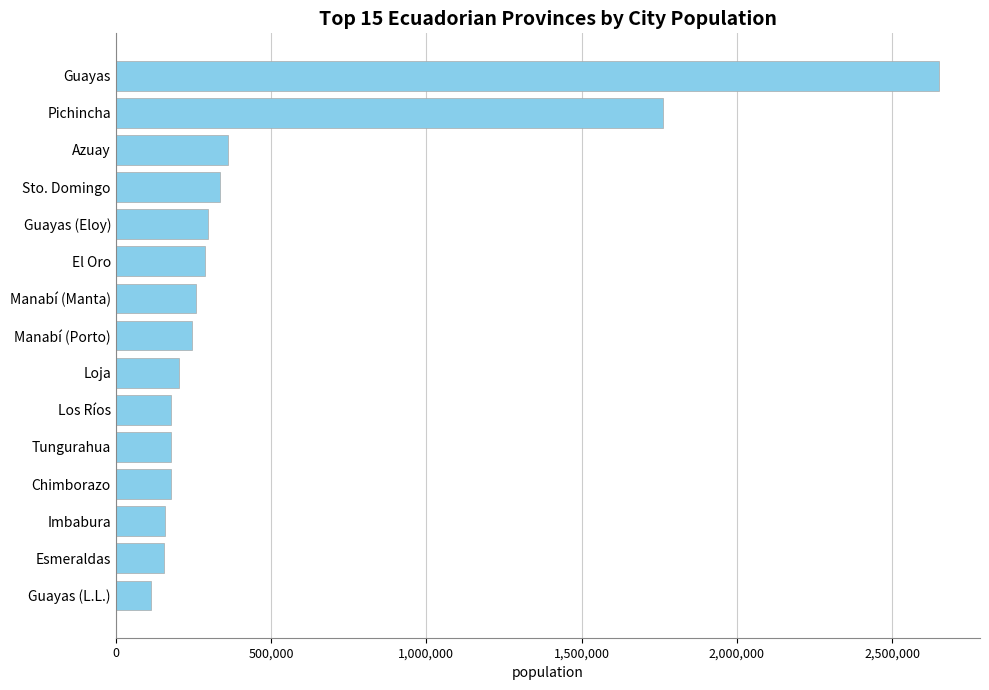

Where is the data nearest to the value 1381221?

Pichincha